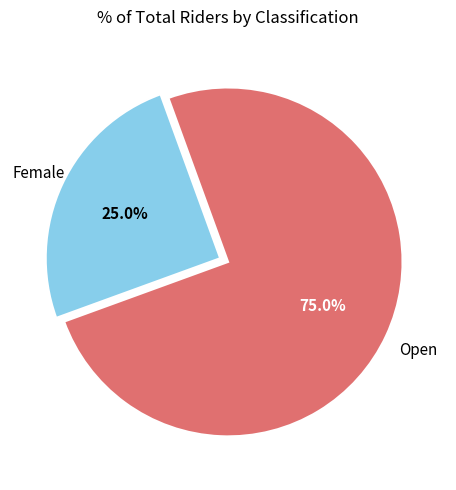

Does any single category account for the majority?

Yes